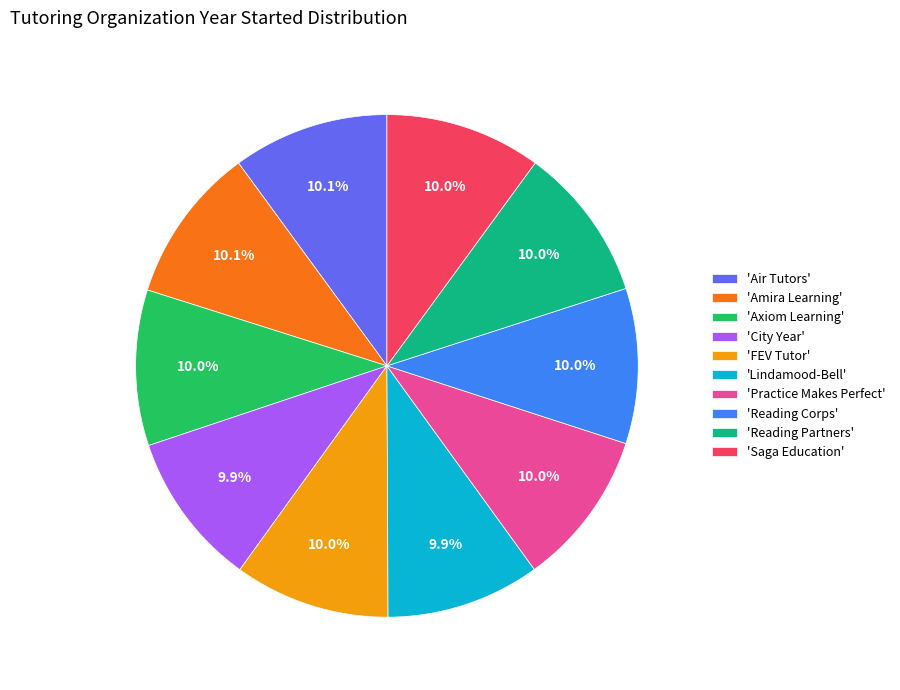

Is there a majority slice in this chart?

No